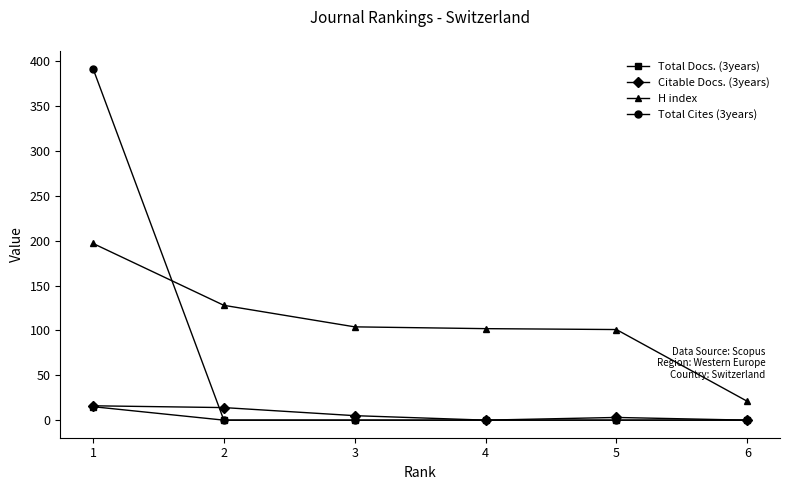

Read the Total Cites (3years) value at 1, to the nearest 10.

390